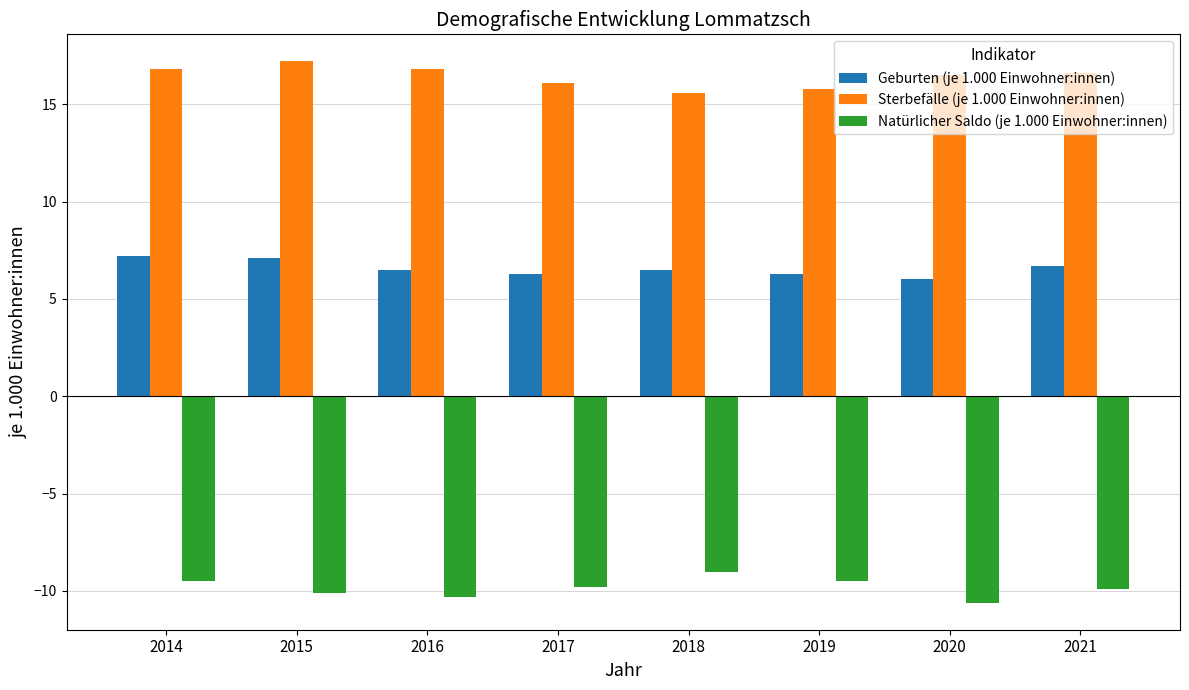

What is the value of the Sterbefälle (je 1.000 Einwohner:innen) bar at the 8th from the left?

16.6